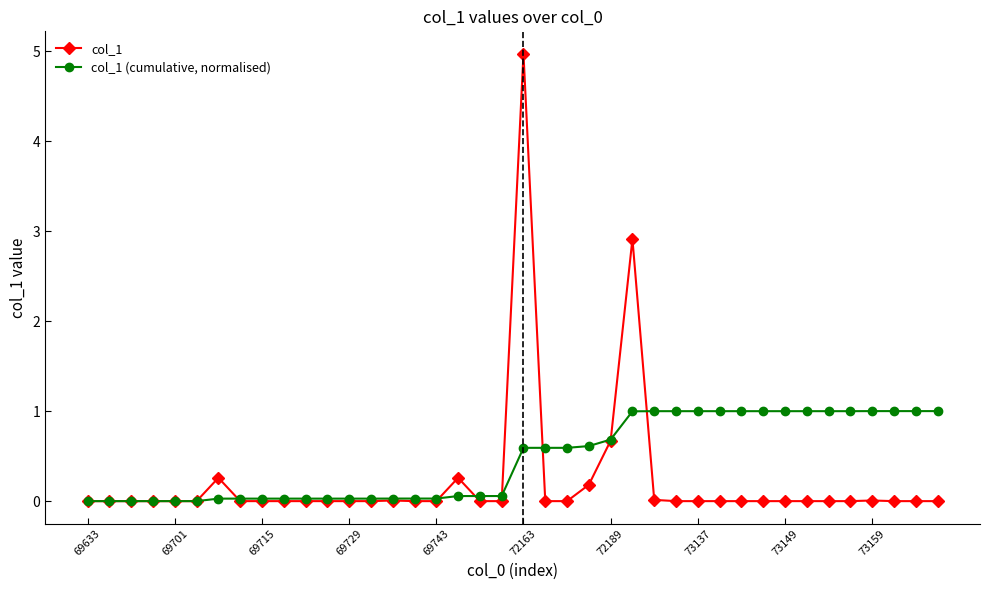

After their last crossing, which series has the higher values: col_1 or col_1 (cumulative, normalised)?

col_1 (cumulative, normalised)